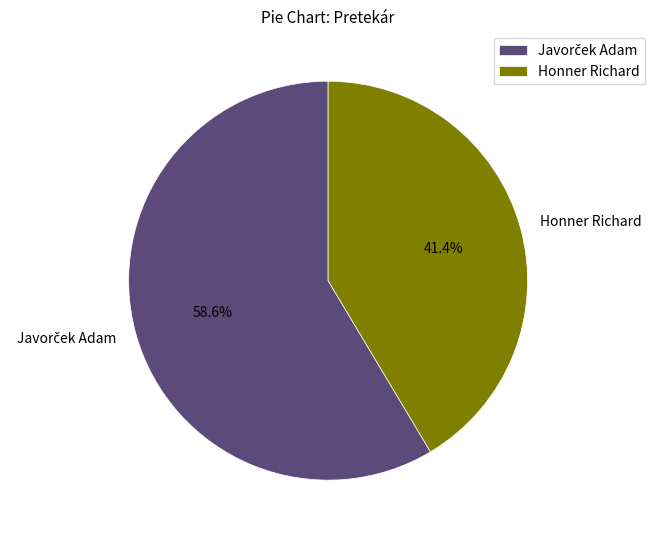

Is there any slice that represents more than half of the pie?

Yes